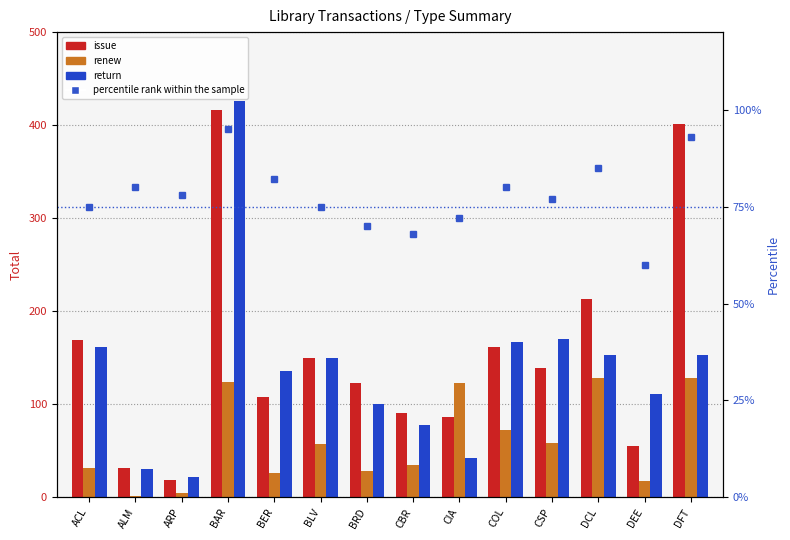

True or false: return has a value of 111 at DEE.

True